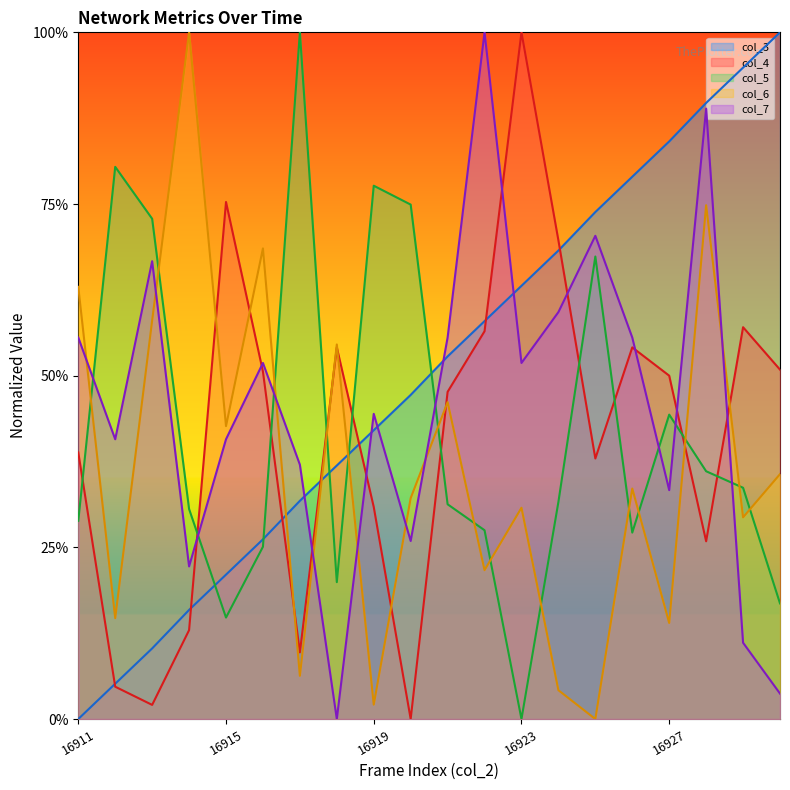

Which series has the largest total across all categories?

col_3